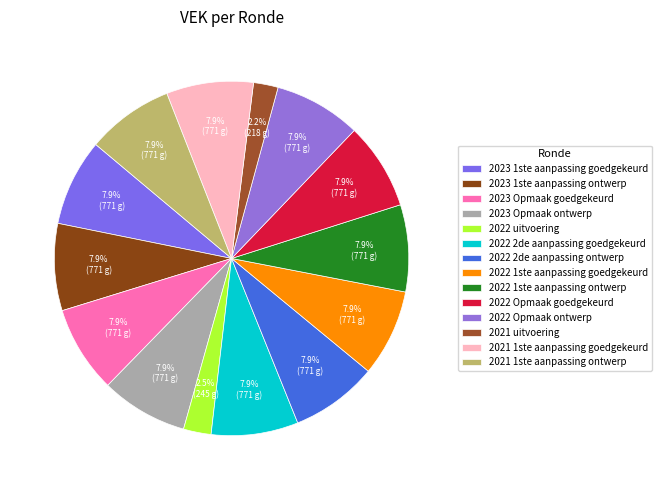

What percentage do 2021 1ste aanpassing goedgekeurd and 2022 uitvoering together represent?

10.5%